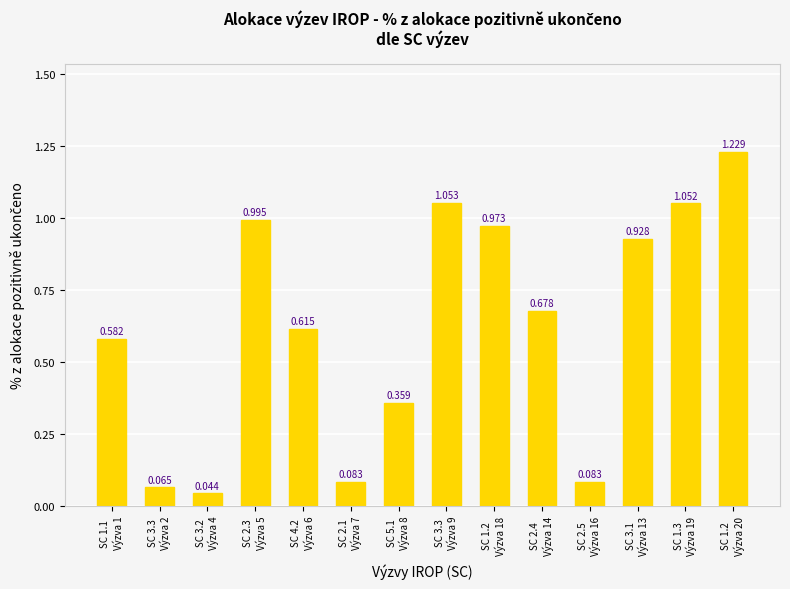

What is the label of the 6th bar from the right?

SC 1.2
Výzva 18